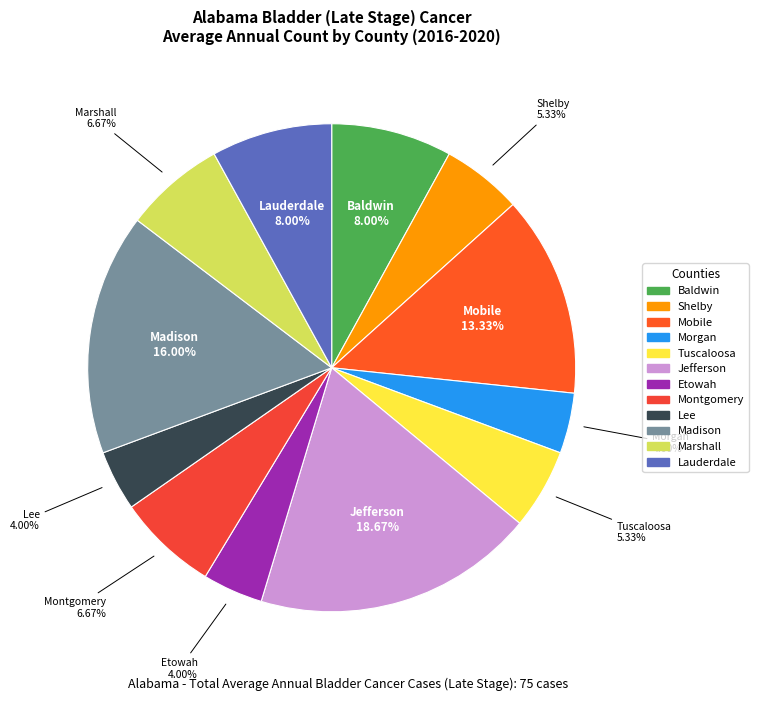

Which category has the biggest portion of the pie?

Jefferson County